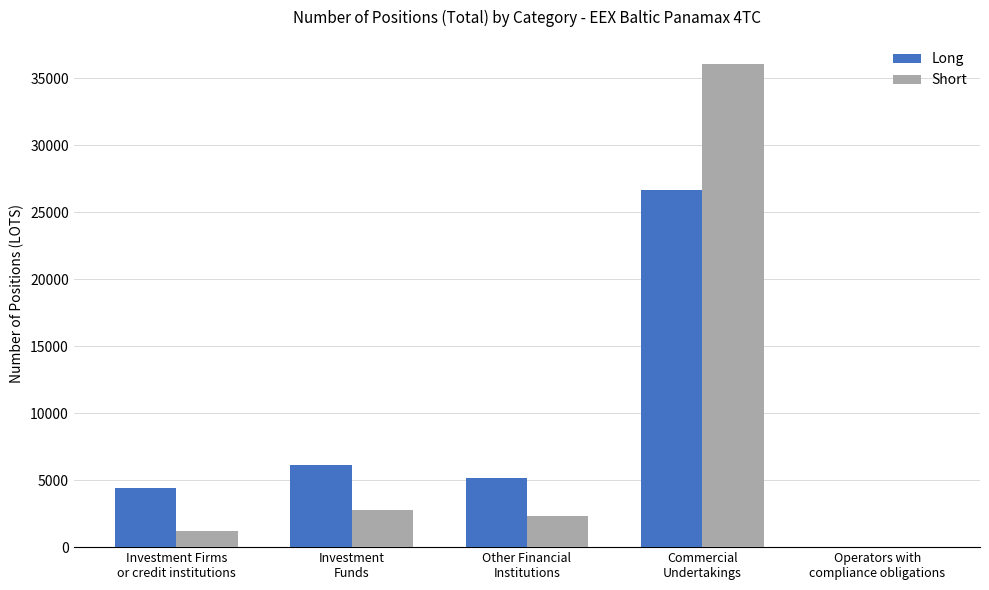

How many data points in Short are above 2321?

3